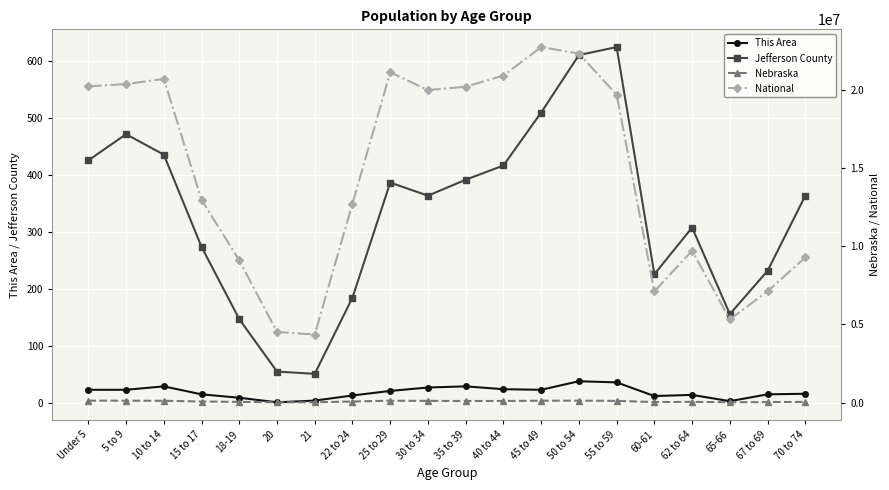

How many distinct data groups are displayed?

4